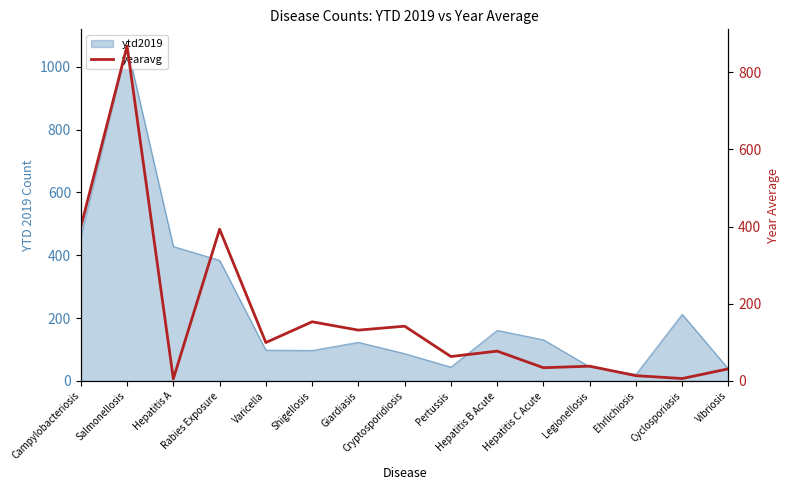

Which category has the lowest value across all series?

Hepatitis A